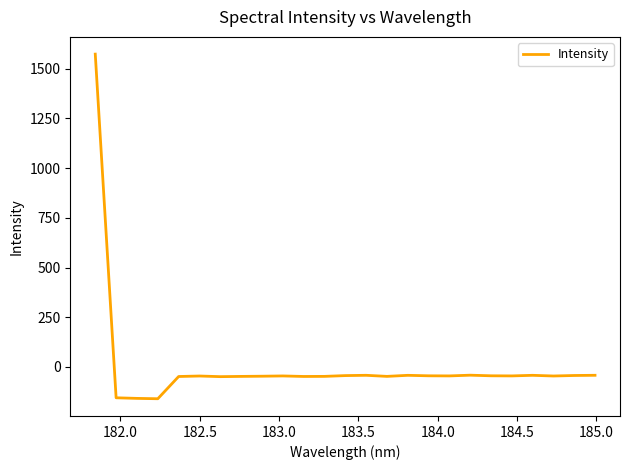

What is the greatest value displayed?

1573.8